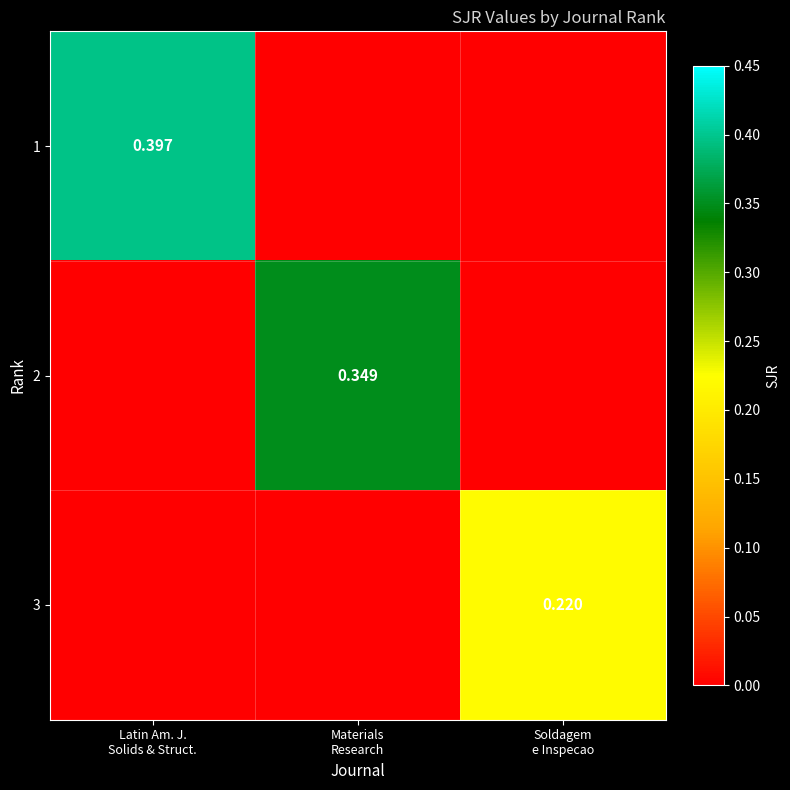

At how many categories does at least one series exceed 0?

3